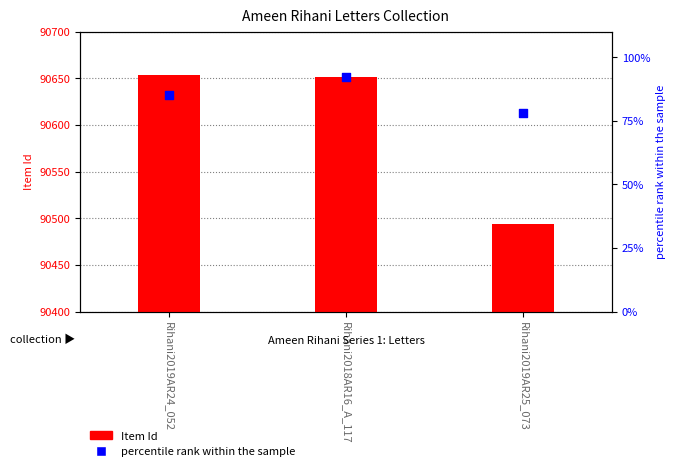

At how many categories does at least one series exceed 6406?

3